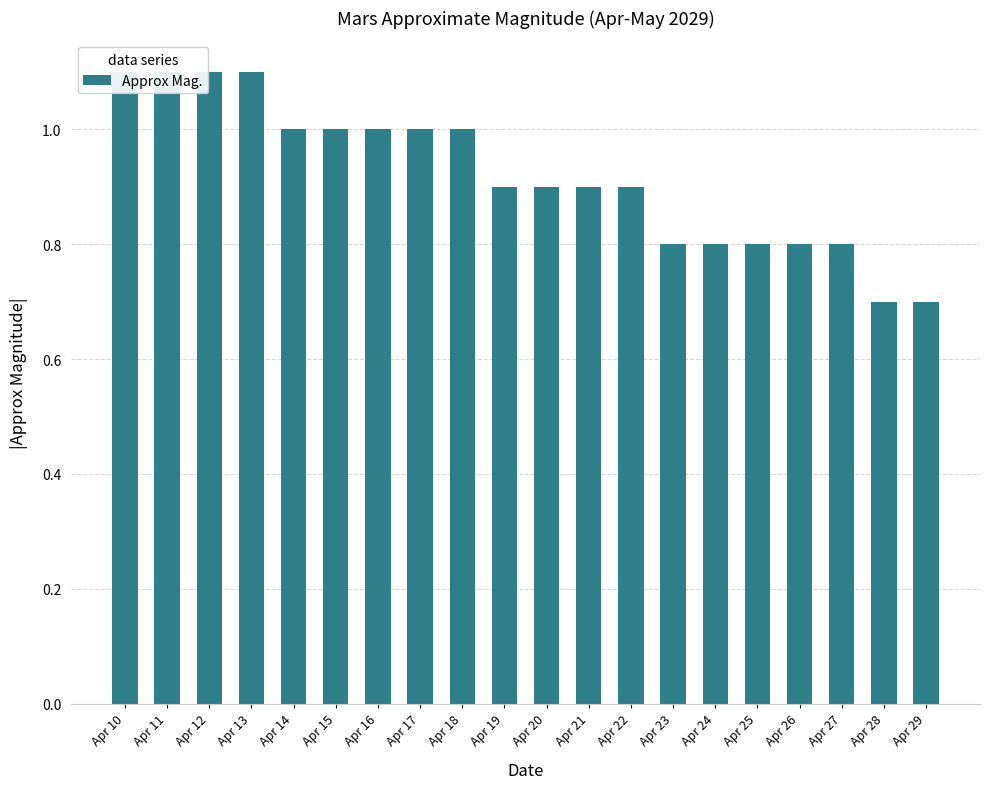

The value at Apr 12 is 1.1. True or false?

True